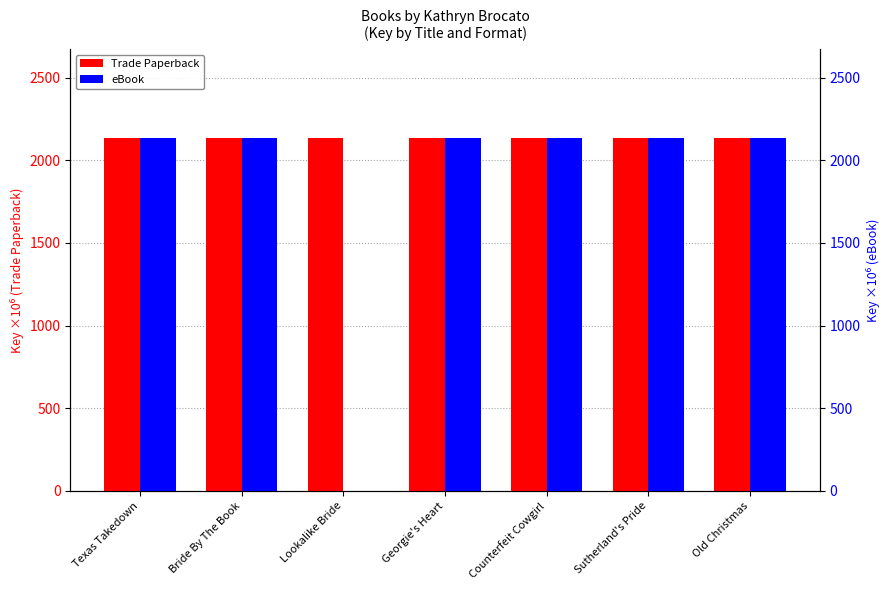

What position from the right is Georgie's Heart?

4